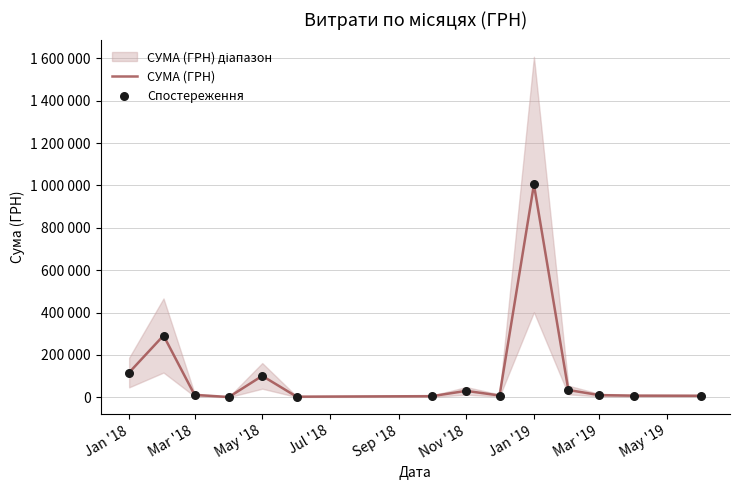

At which category is the sum across all series the highest?

Jan '19